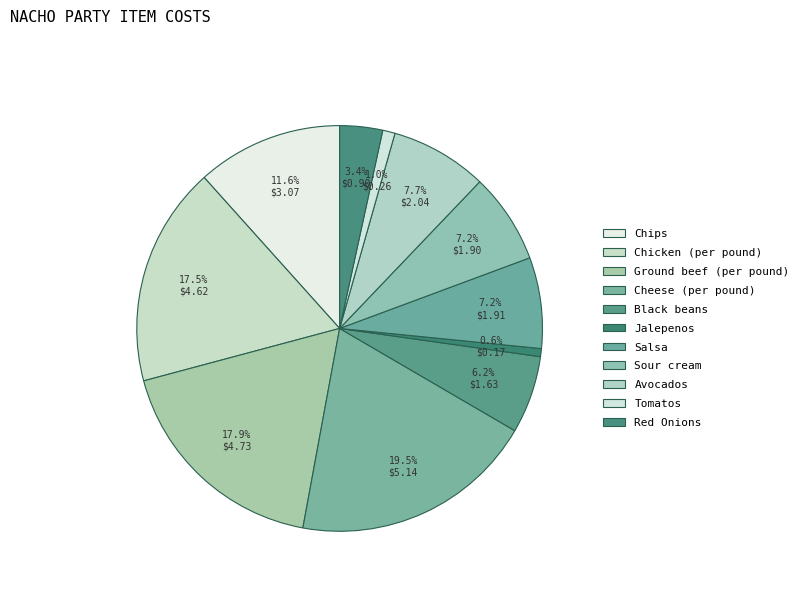

To the nearest percent, what is the difference between the largest and smallest slice percentages?

19%